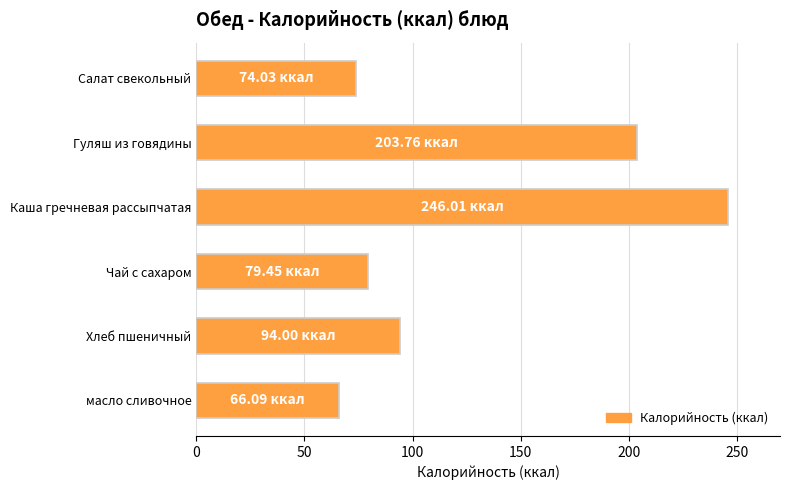

What is the greatest value displayed?

246.0